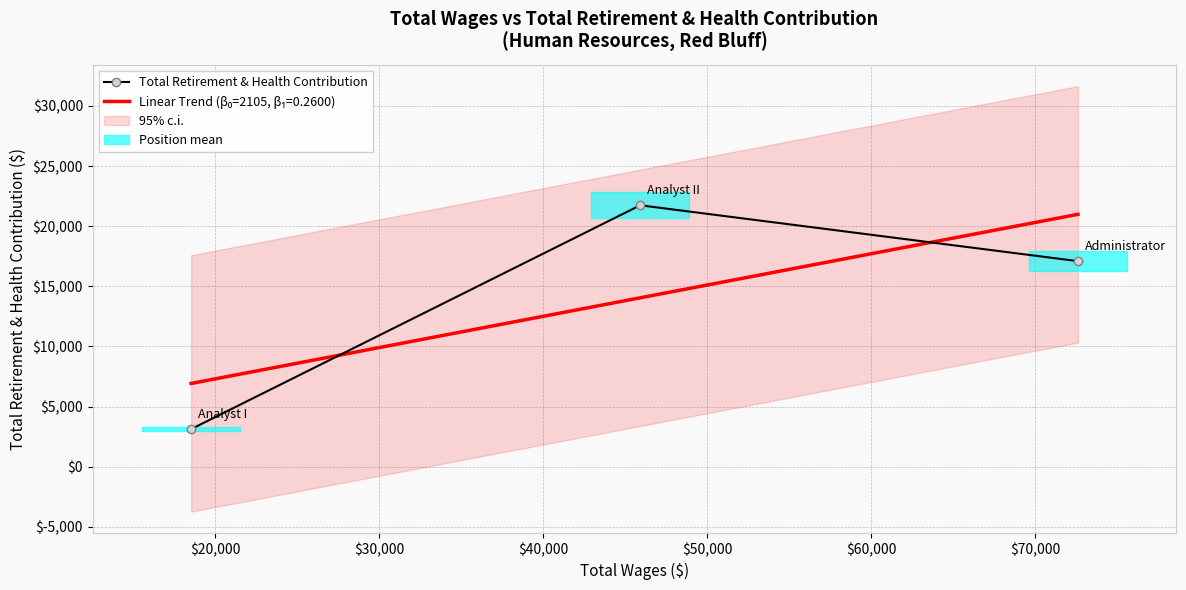

What is the value of the 3rd point from the left?

17092